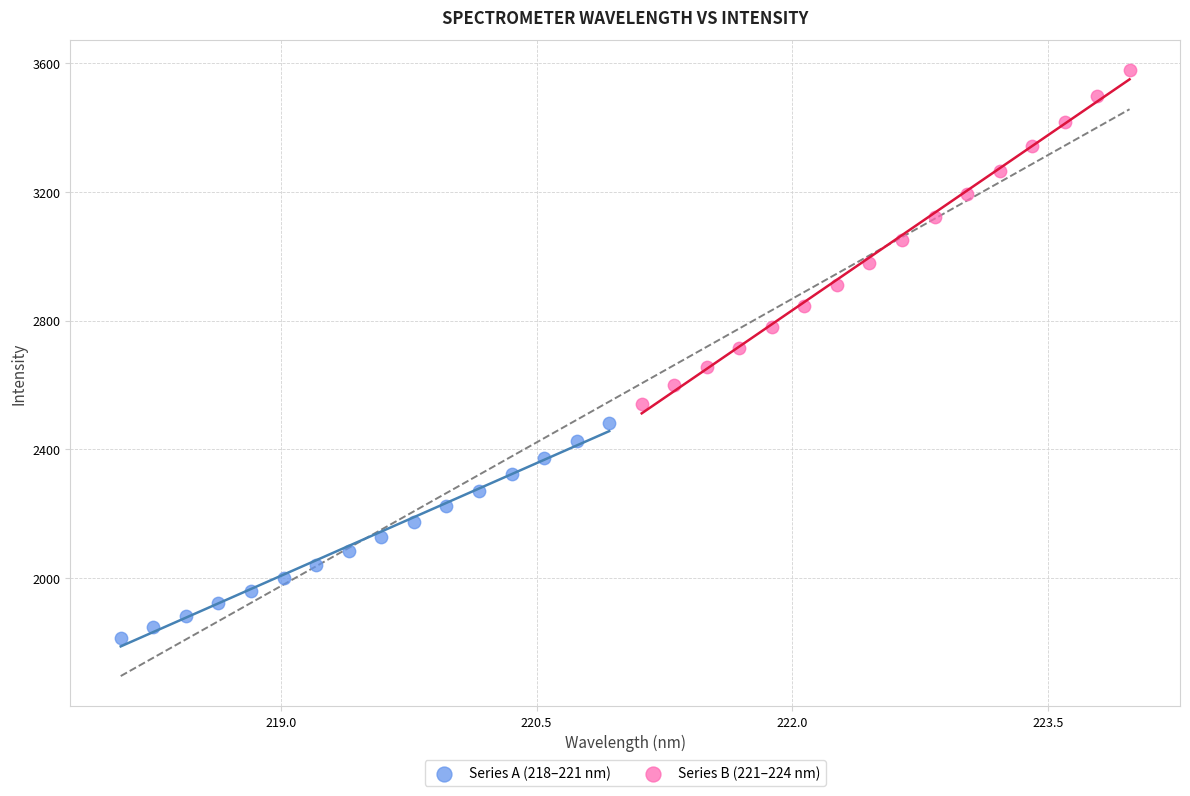

Which series has the largest Y range (max minus min)?

Series B (221–224 nm)